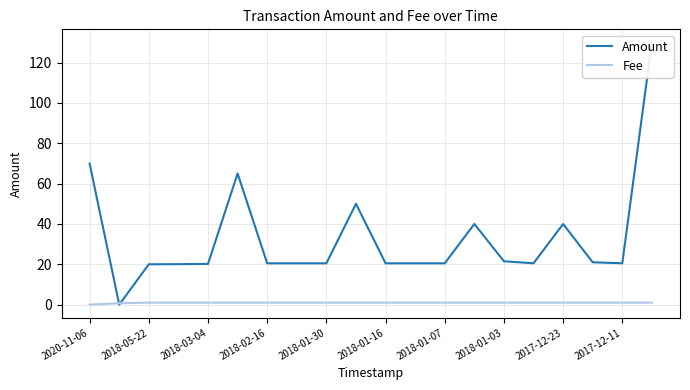

Reading right to left, what are all the values shown in this chart?

Amount: 130.0	20.5	21.0	40.0	20.5	21.5	40.0	20.5	20.5	20.5	50.0	20.5	20.5	20.5	65.0	20.2	20.1	20.0	0.0	69.9
Fee: 1.0	1.0	1.0	1.0	1.0	1.0	1.0	1.0	1.0	1.0	1.0	1.0	1.0	1.0	1.0	1.0	1.0	1.0	0.7	0.0